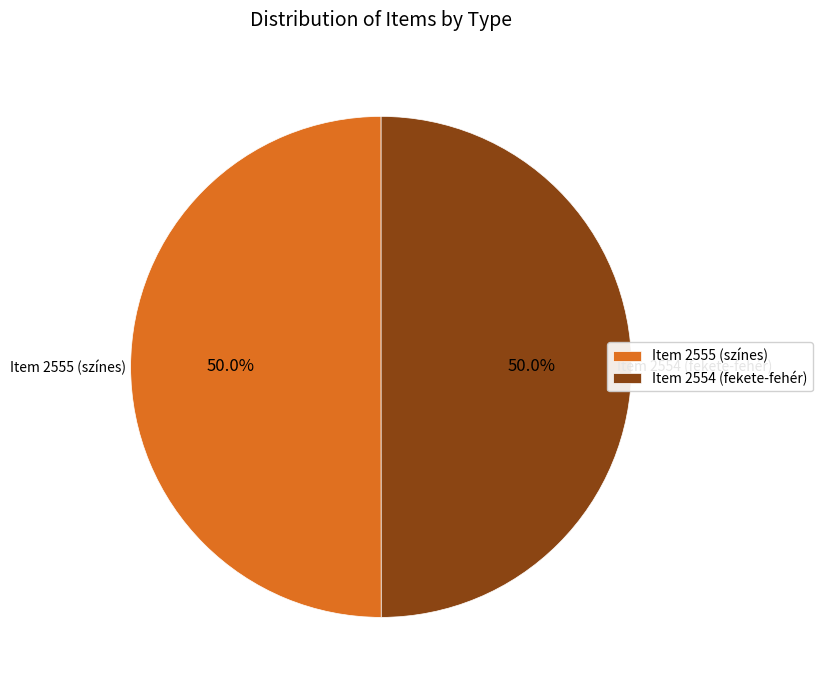

To the nearest percent, what percentage of the pie is Item 2554 (fekete-fehér)?

50%